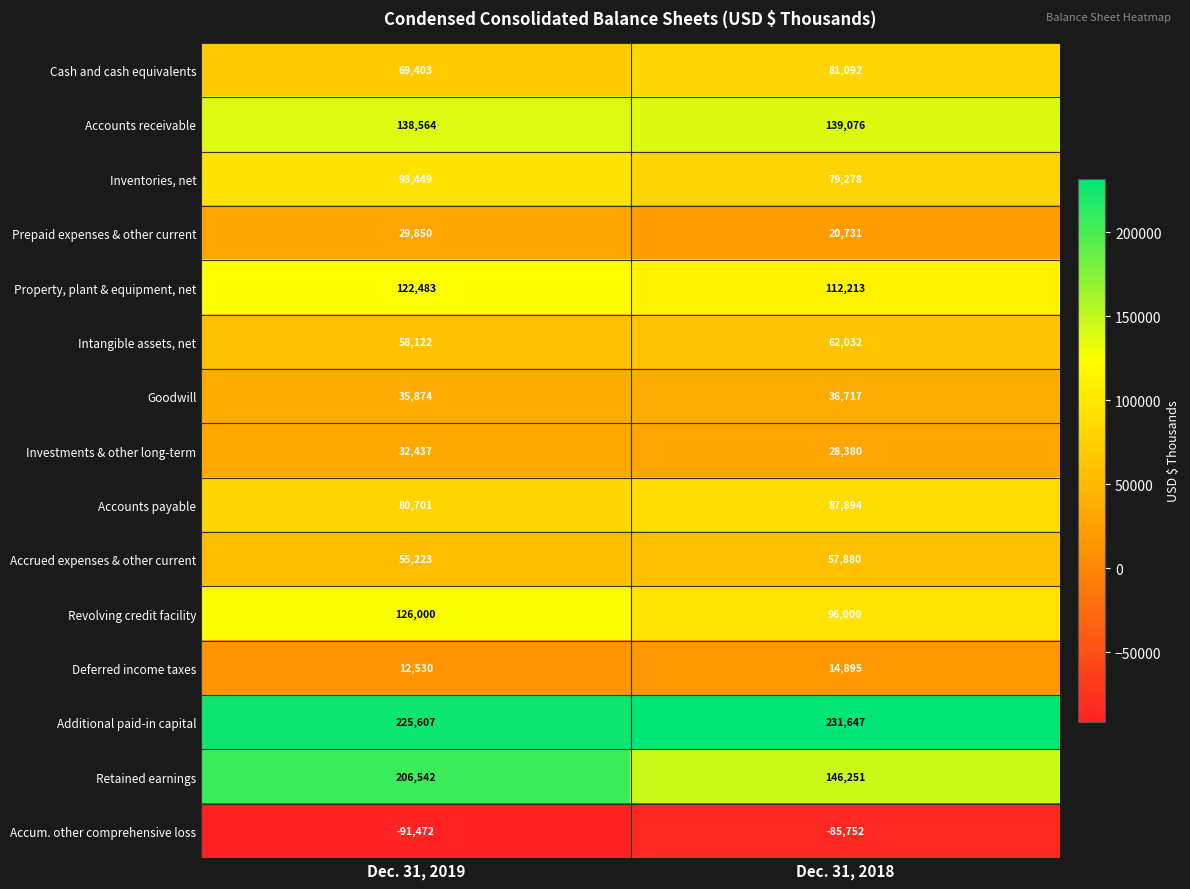

Read the Investments & other long-term value at Dec. 31, 2018.

28380